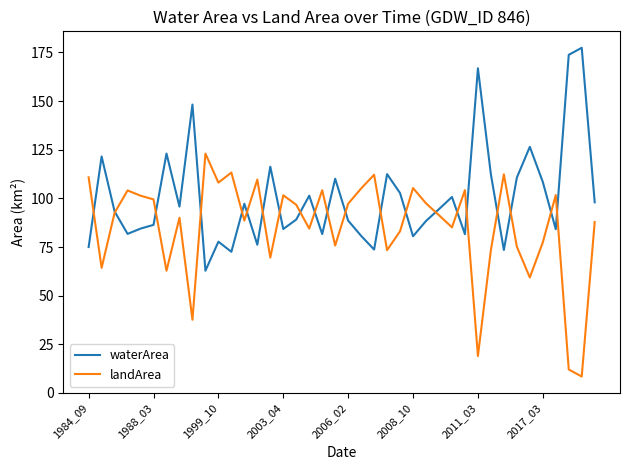

Does the chart display data point markers on the line(s)?

No